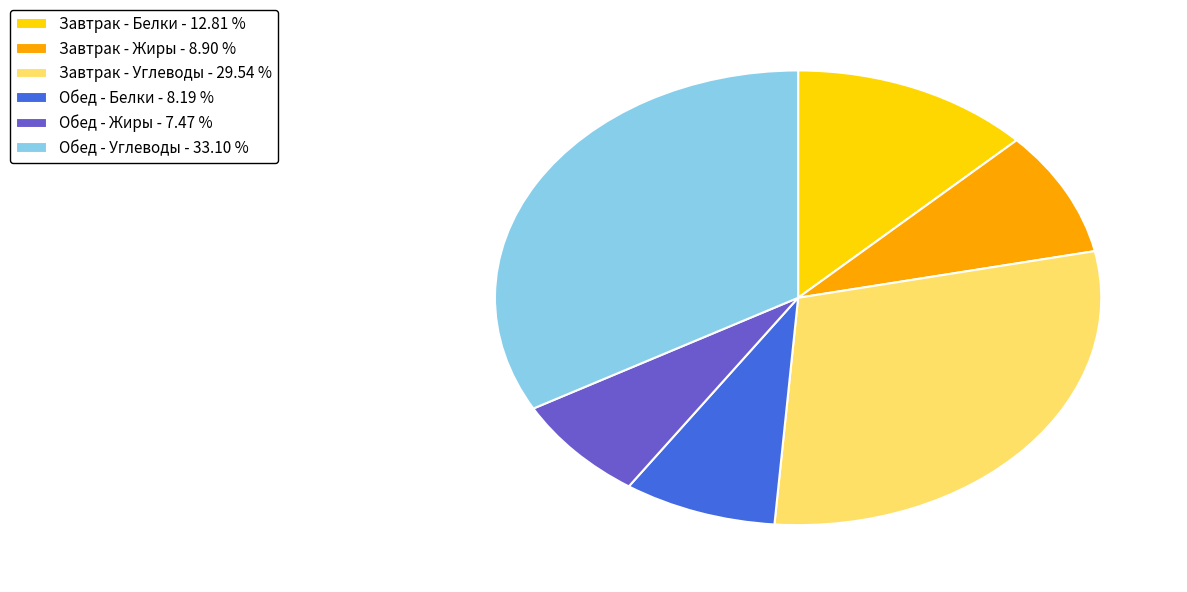

Is there a majority slice in this chart?

No